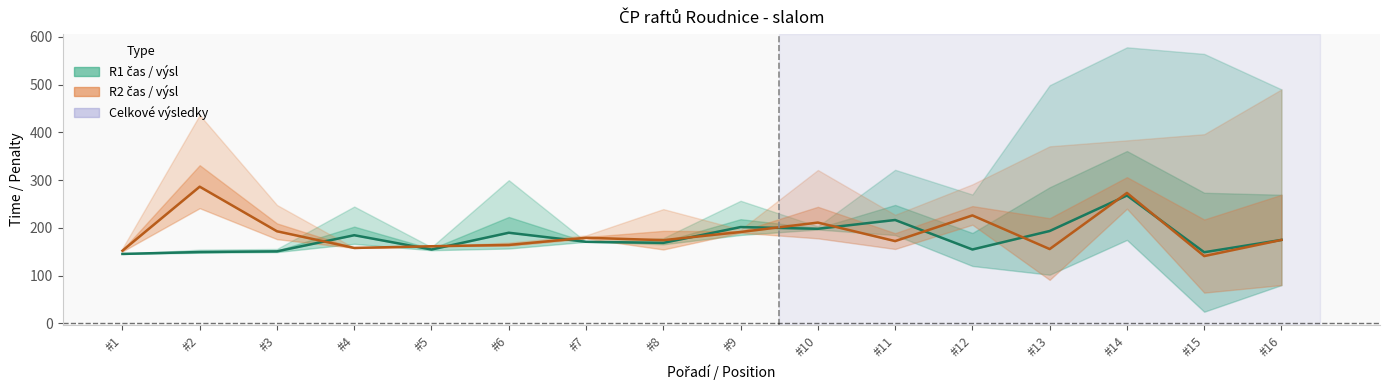

At which category does the chart reach its peak across all series?

#2